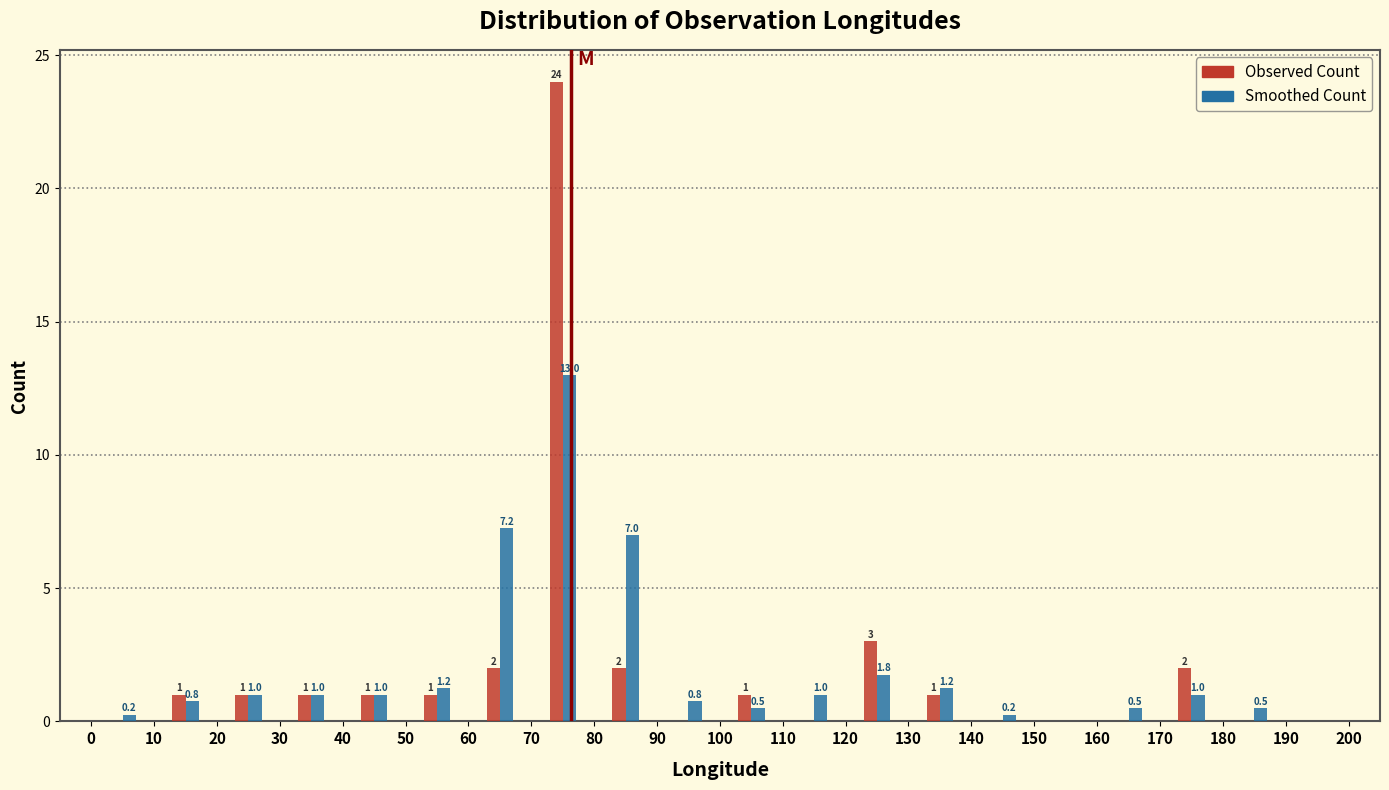

In the Smoothed Count series, which range on the x-axis has the tallest bar?

70 to 80